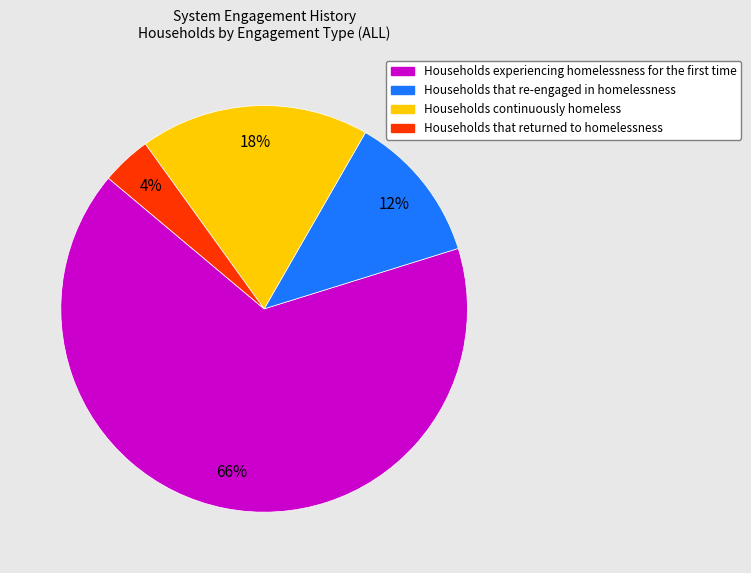

Between Households continuously homeless and Households that returned to homelessness, which is larger?

Households continuously homeless